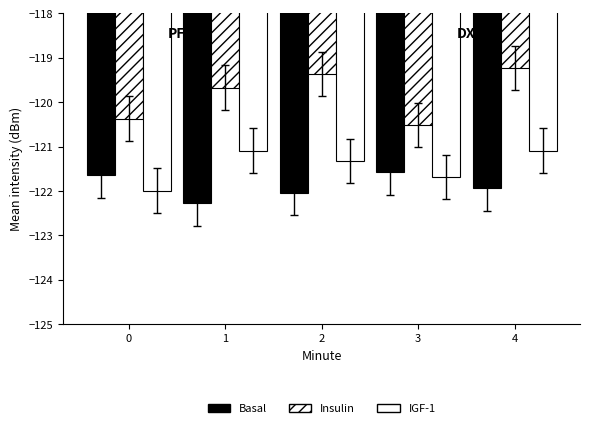

Reading left to right, what are all the values shown in this chart?

Basal: -121.7	-122.3	-122.0	-121.6	-121.9
Insulin: -120.4	-119.7	-119.4	-120.5	-119.2
IGF-1: -122.0	-121.1	-121.3	-121.7	-121.1